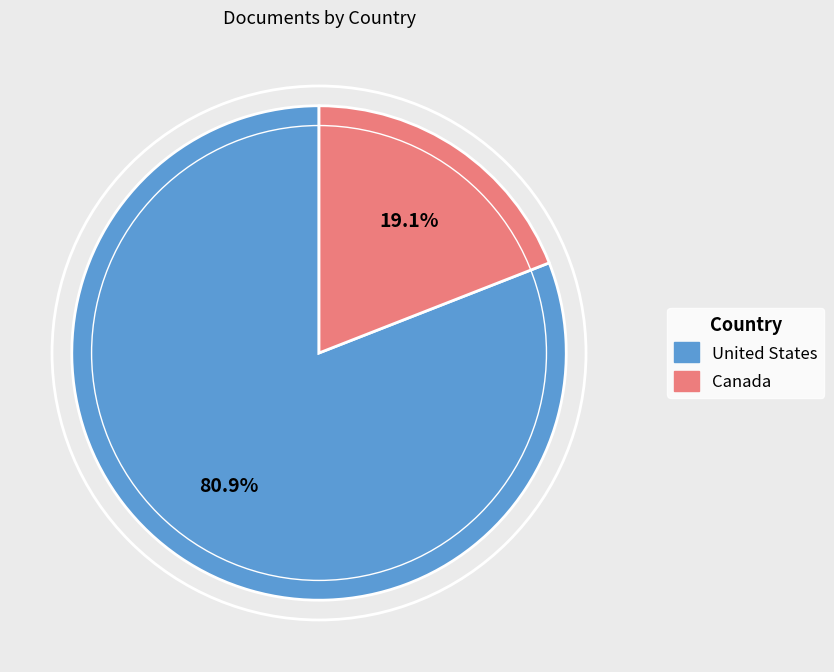

What percentage is NOT represented by Canada?

80.9%